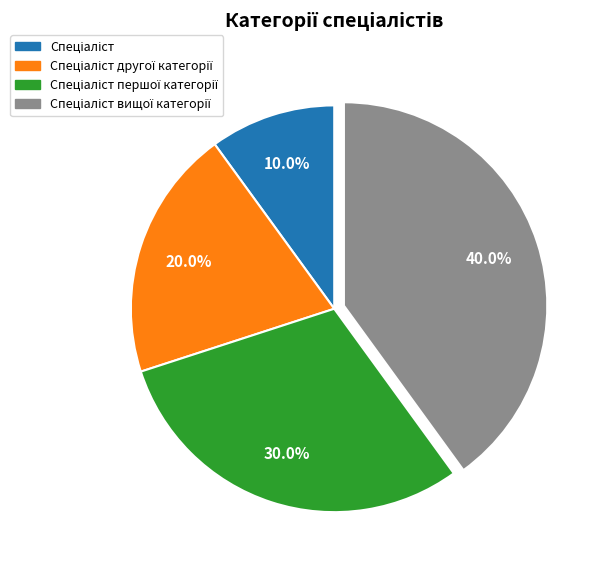

How many segments does this pie chart have?

4